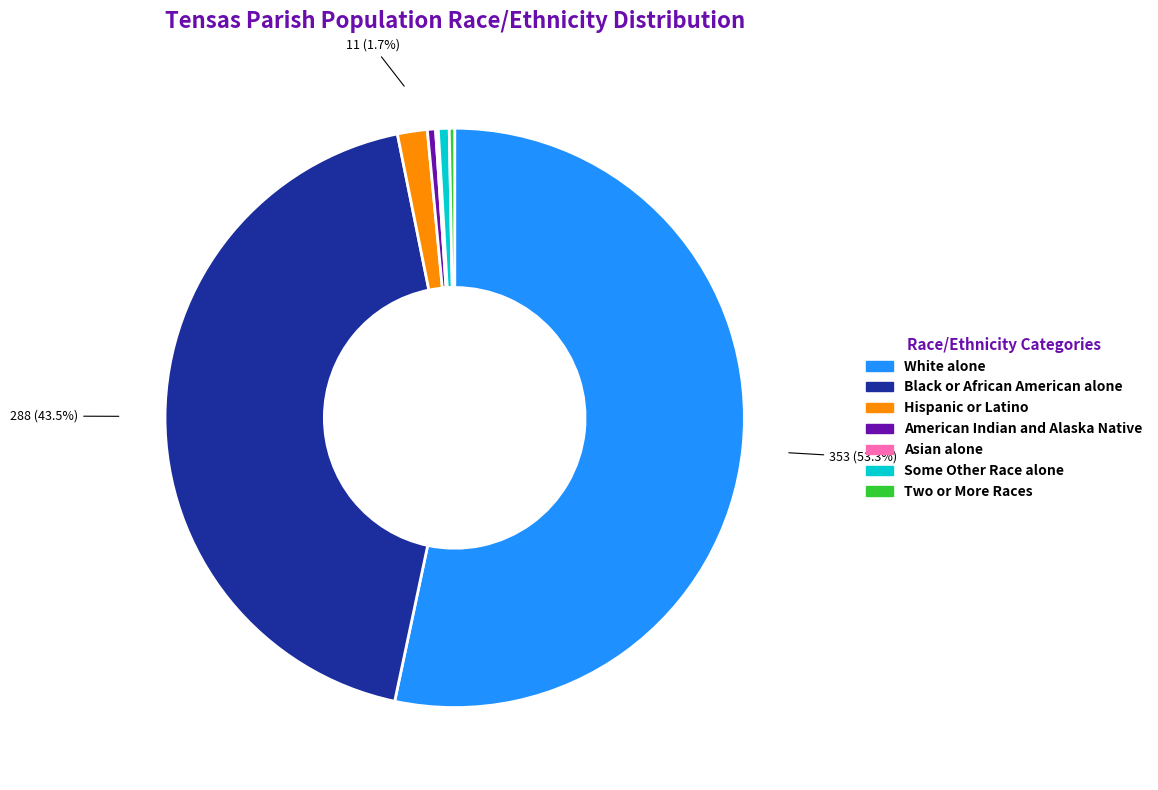

Which category has the biggest portion of the pie?

White alone